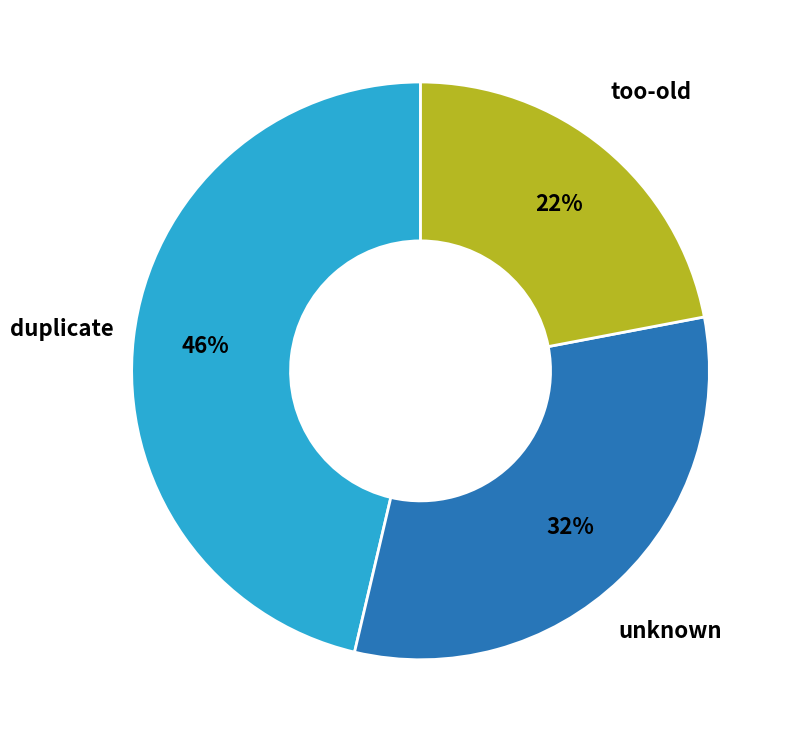

To the nearest percent, what is the difference between the largest and smallest slice percentages?

24%